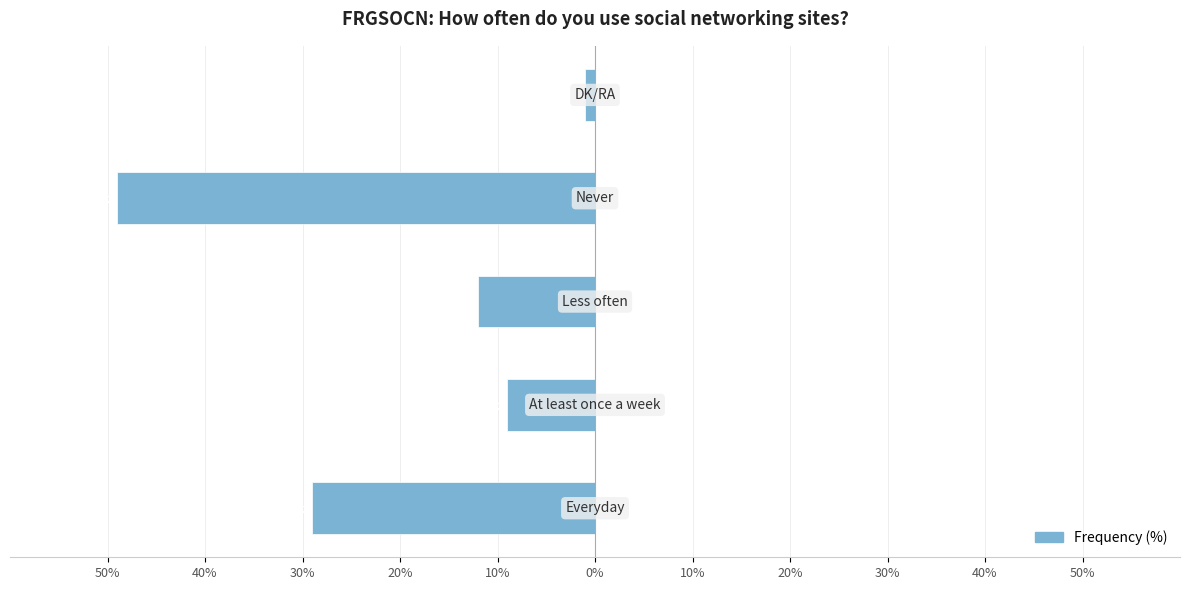

How many categories are shown in the chart?

5